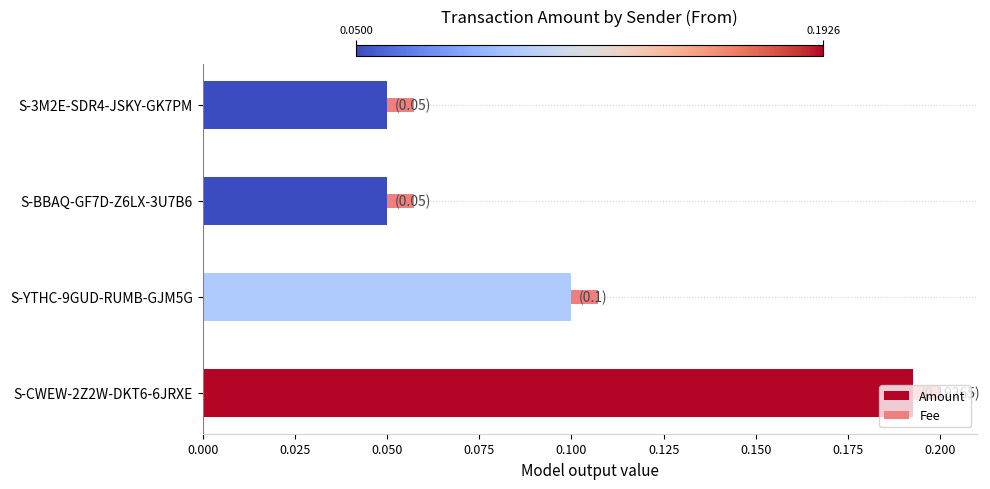

At which category is the sum across all series the highest?

S-CWEW-2Z2W-DKT6-6JRXE